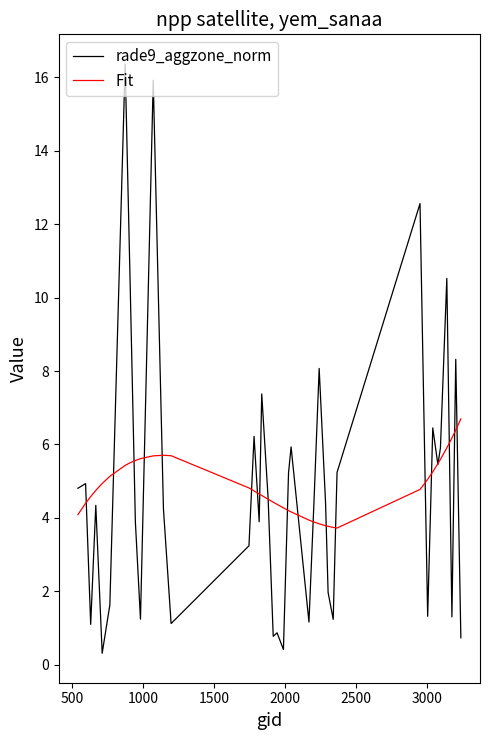

What is the lowest value of the rade9_aggzone_norm series?

0.3